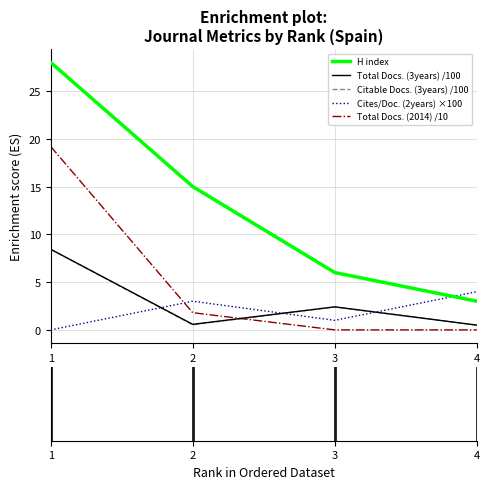

Between 2 and 3, which series saw the biggest shift?

H index